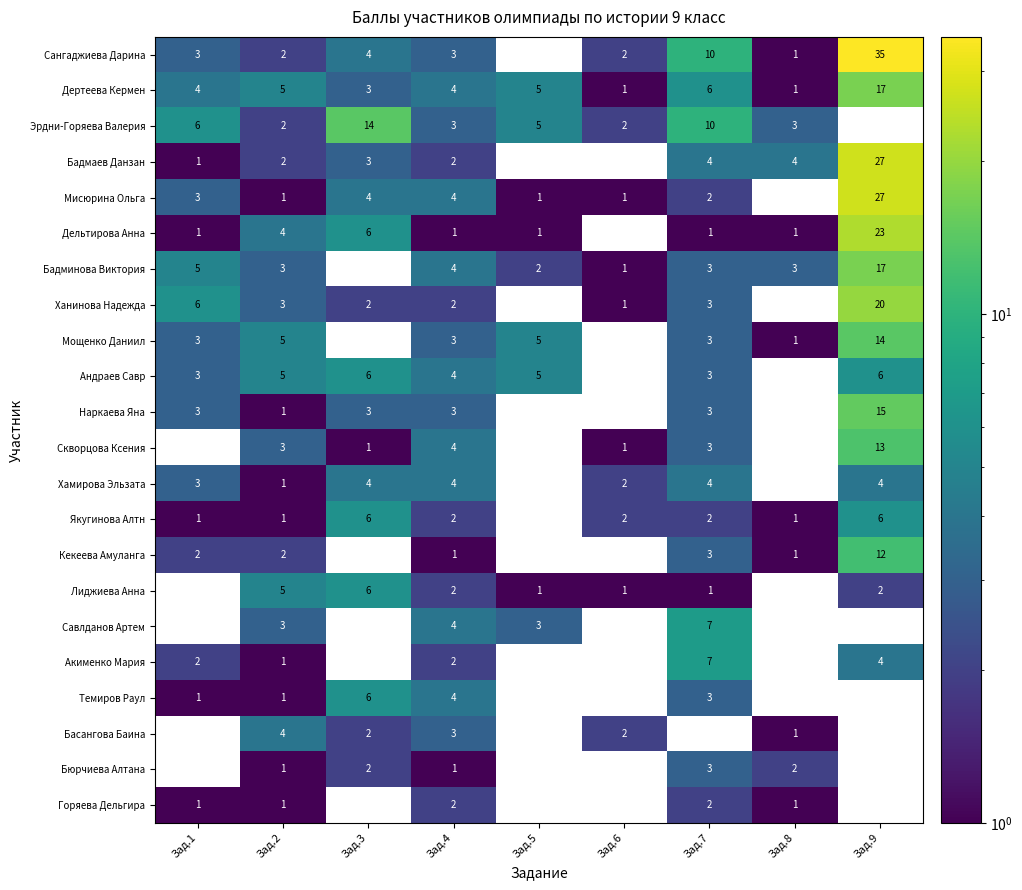

What is the sum of the Якугинова Алтн values at Зад.9 and Зад.6?

8